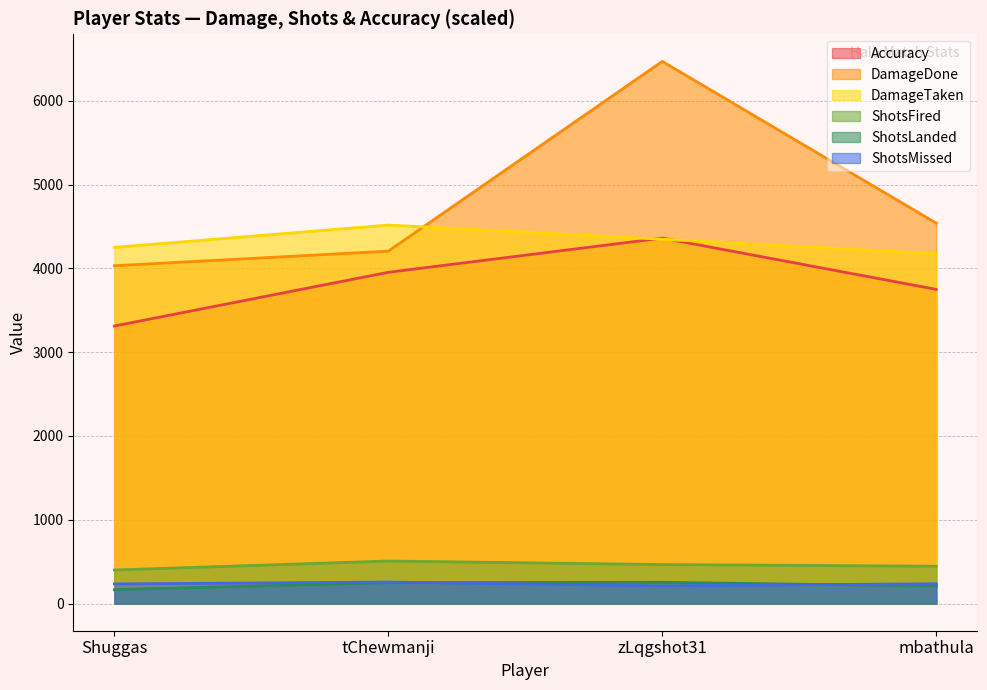

What is the label of the 4th point from the left?

mbathula